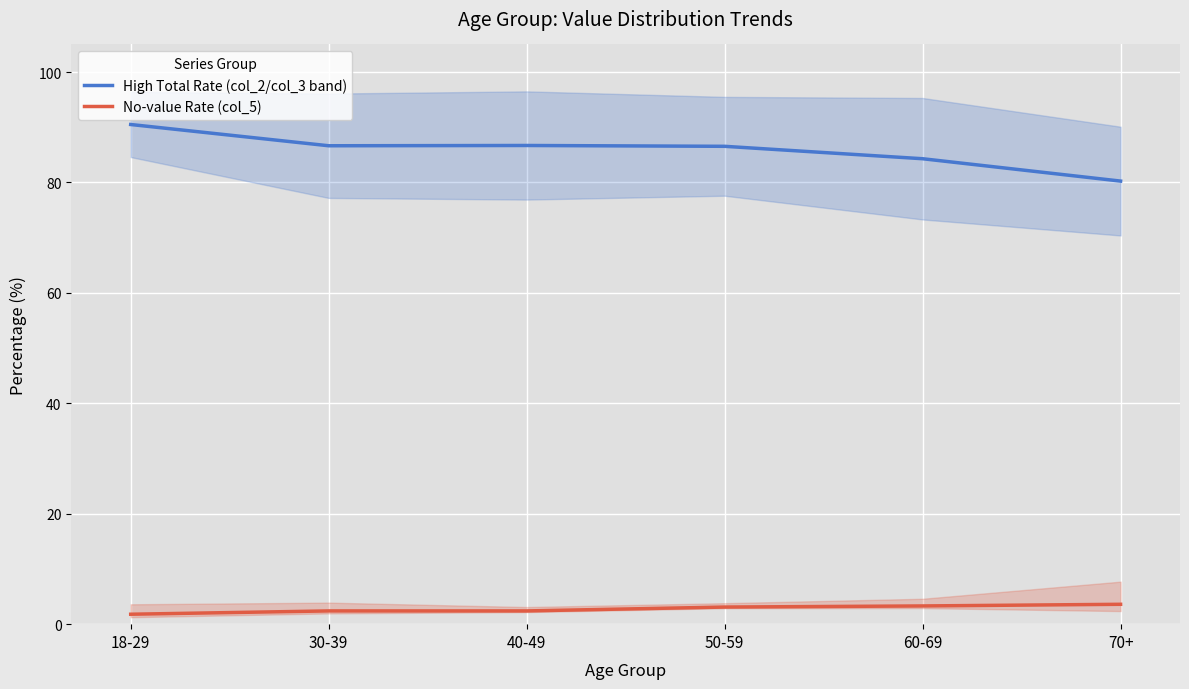

What is the difference between the maximum and minimum values in the No-value Rate (col_5) series?

1.8